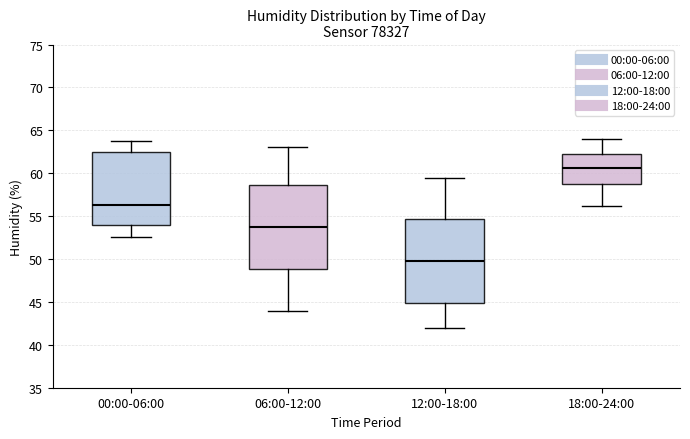

Reading left to right, transcribe this box plot: for each box, give where its median line is, the range the box spans, and where its two whiskers end, as read against the y-axis. The values are not printed on the chart, so give them approximately, as read against the axis.

00:00-06:00: median 56.5, box 54.0 to 62.5, whiskers 52.5 to 63.5
06:00-12:00: median 54.0, box 49.0 to 58.5, whiskers 44.0 to 63.0
12:00-18:00: median 50.0, box 45.0 to 54.5, whiskers 42.0 to 59.5
18:00-24:00: median 60.5, box 58.5 to 62.5, whiskers 56.0 to 64.0